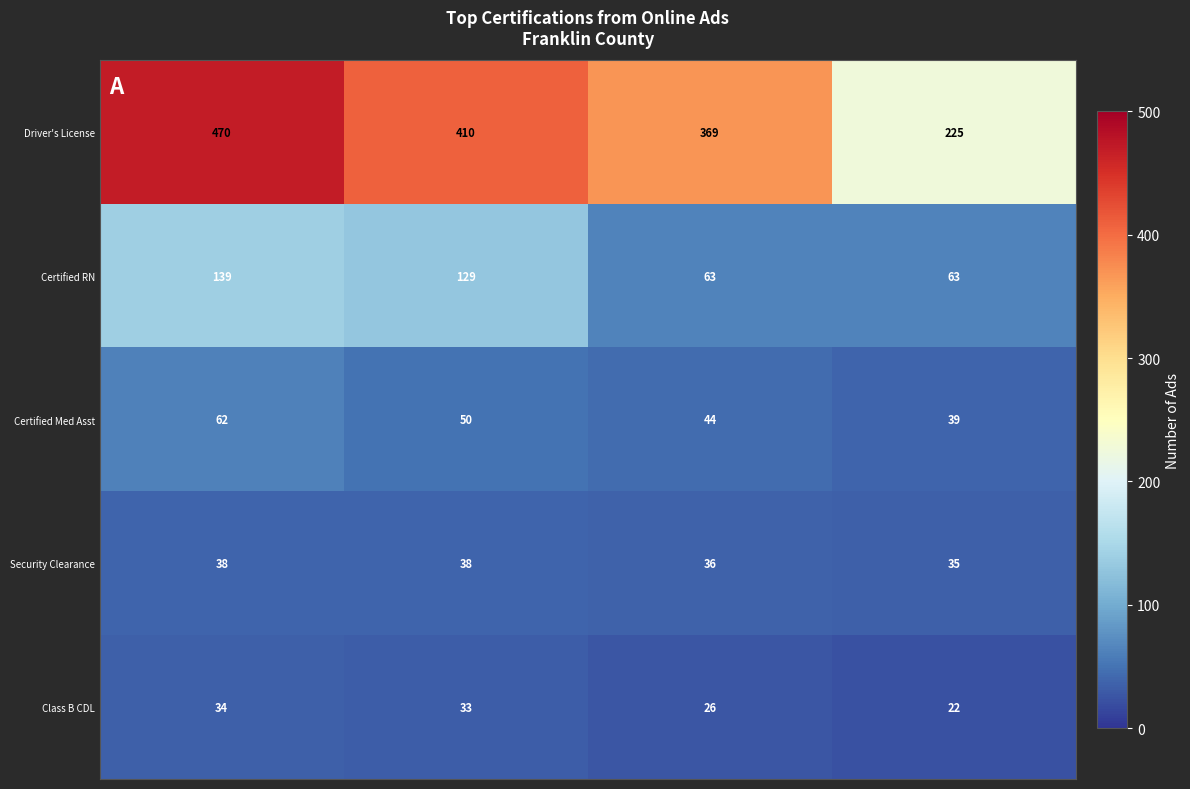

What is the minimum value shown in the chart?

22